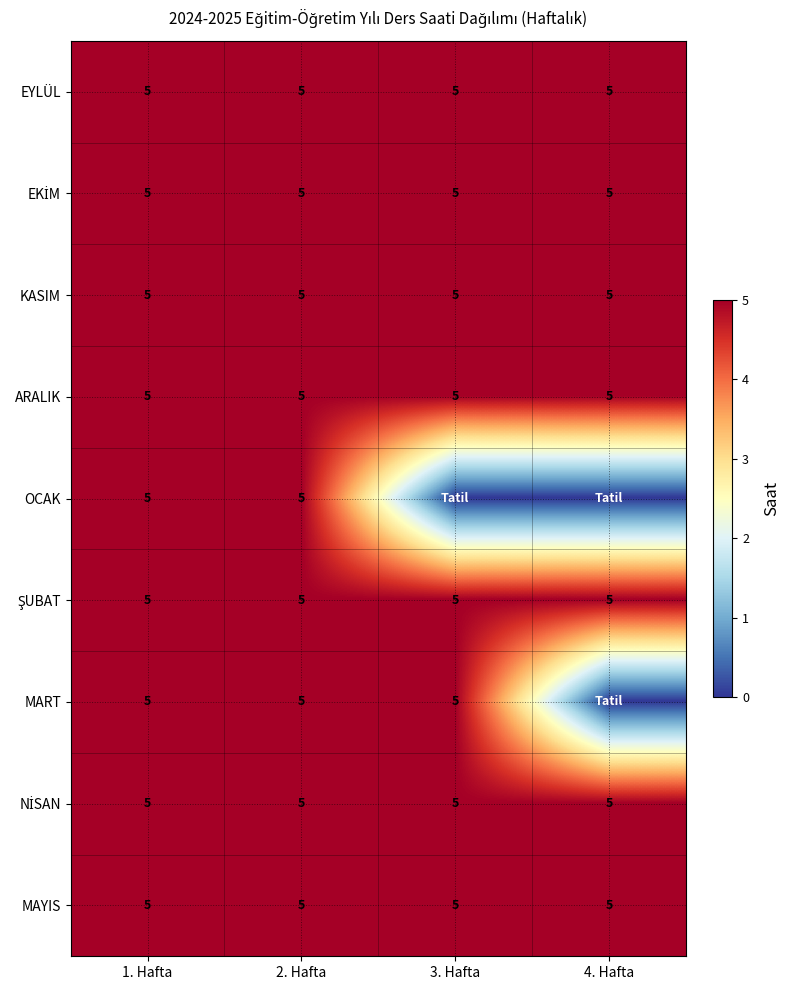

Between 2. Hafta and 1. Hafta, which is larger?

2. Hafta